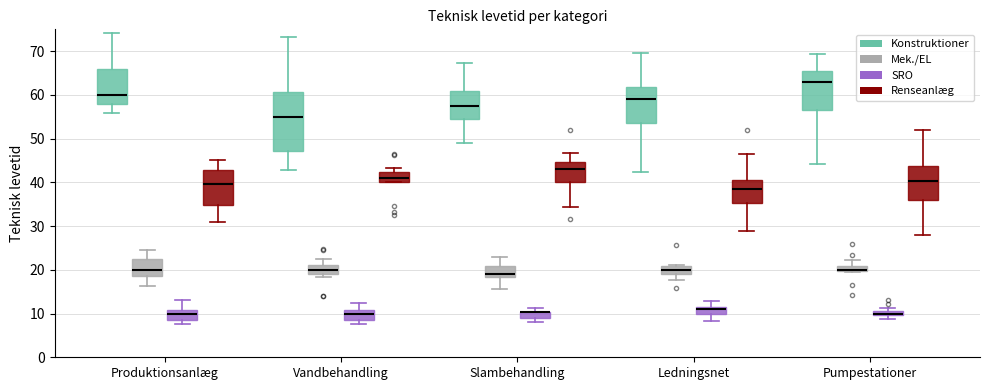

Where is the lower edge of the box for Pumpestationer (Mek./EL) on the y-axis? The values are not printed on the chart, so give them approximately, as read against the axis.

20